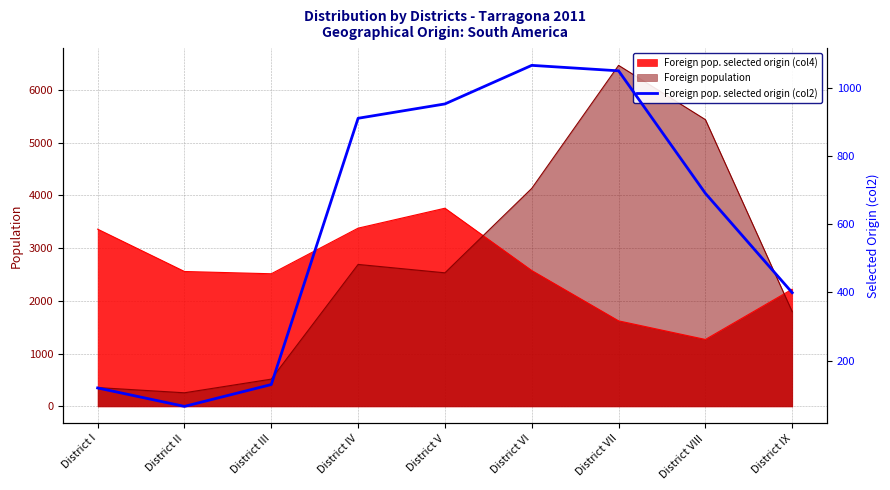

What is the value of the 1st point from the left?

120